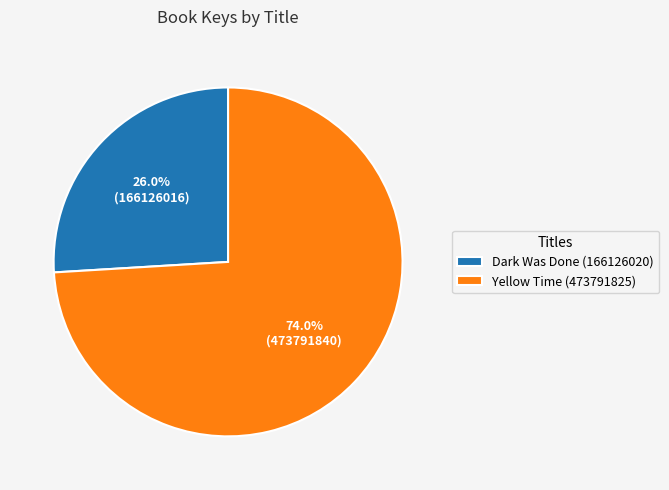

What is the largest slice in the pie chart?

Yellow Time (473791825)